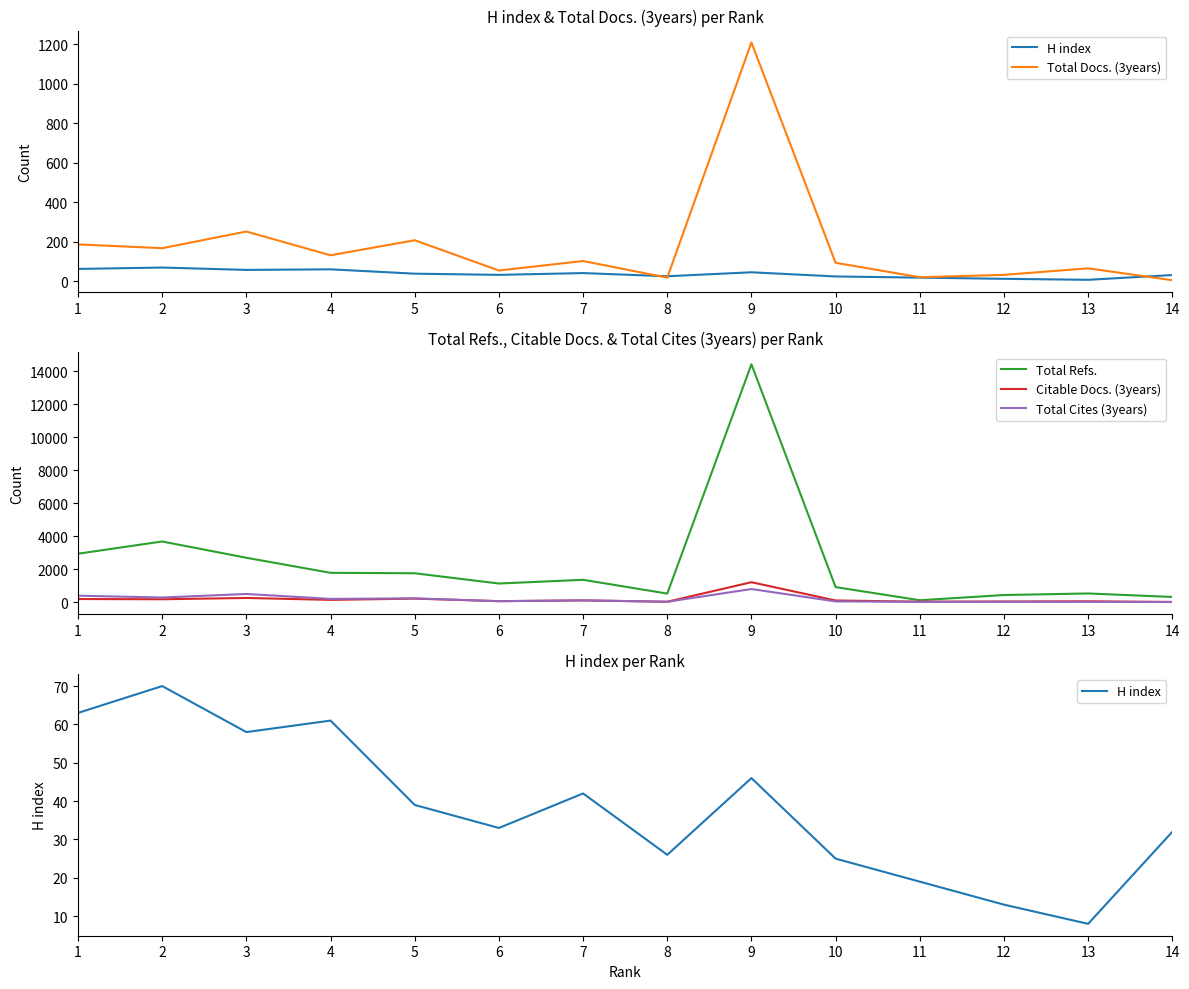

What is the spread (max minus min) of values at 14?

307